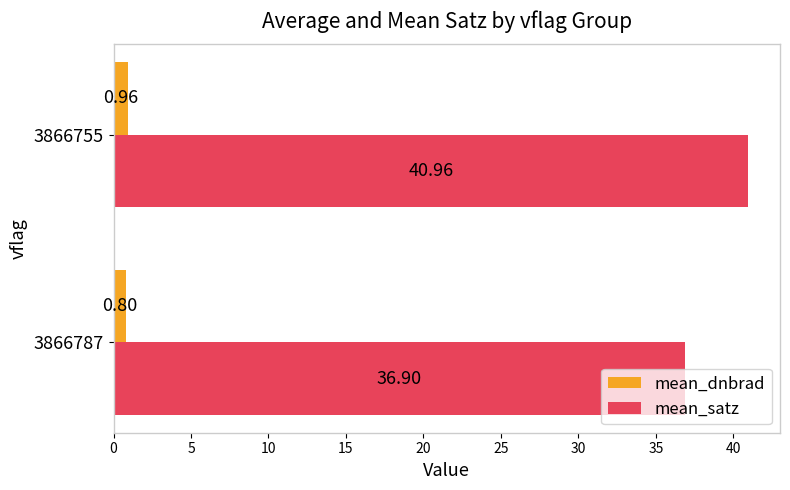

What is the total value across all series at 3866787?

37.7